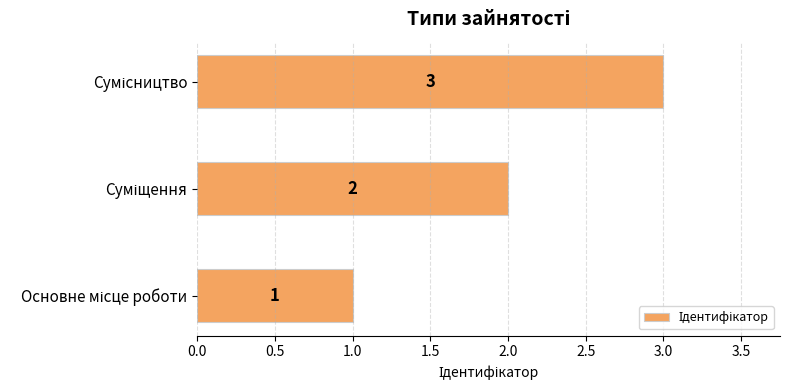

How many values are between 1 and 3?

3